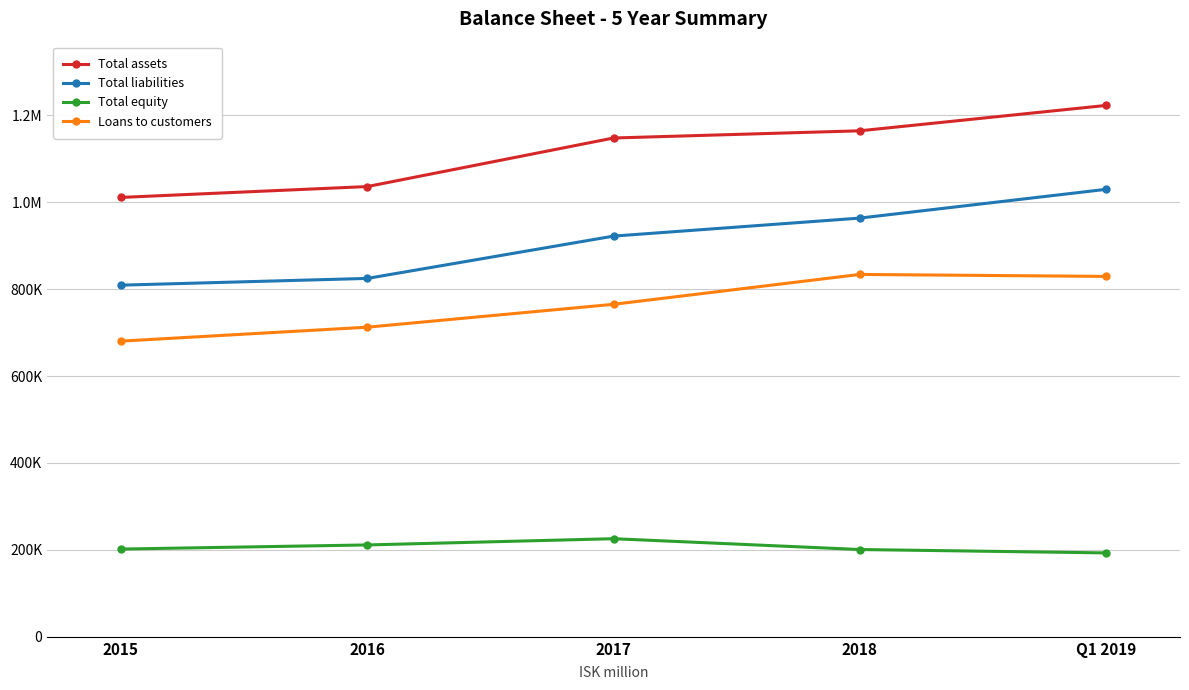

Is this an area chart (filled region under the line)?

No